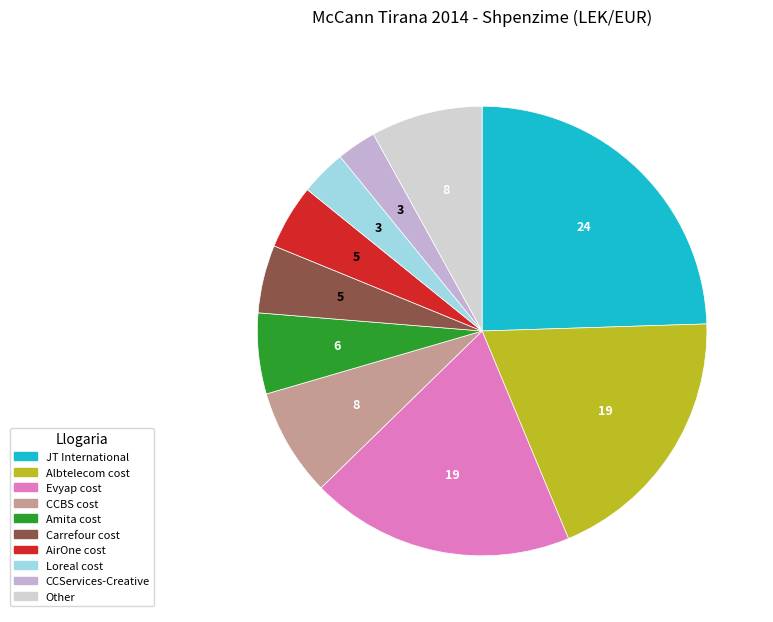

How many segments does this pie chart have?

10